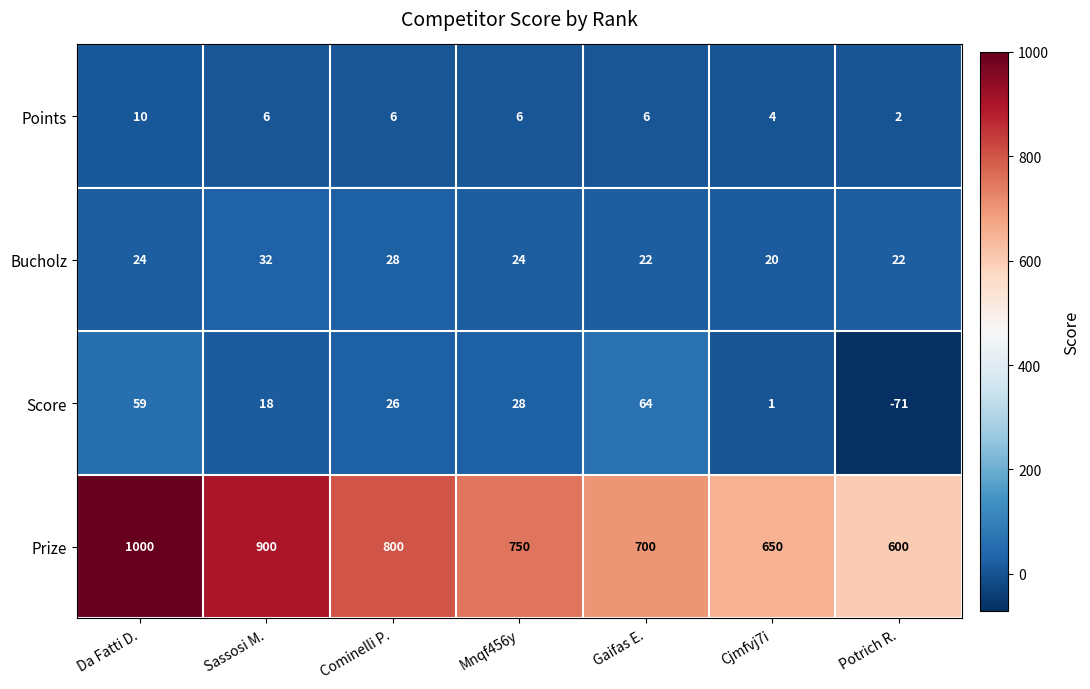

Count the number of data series in this chart.

4